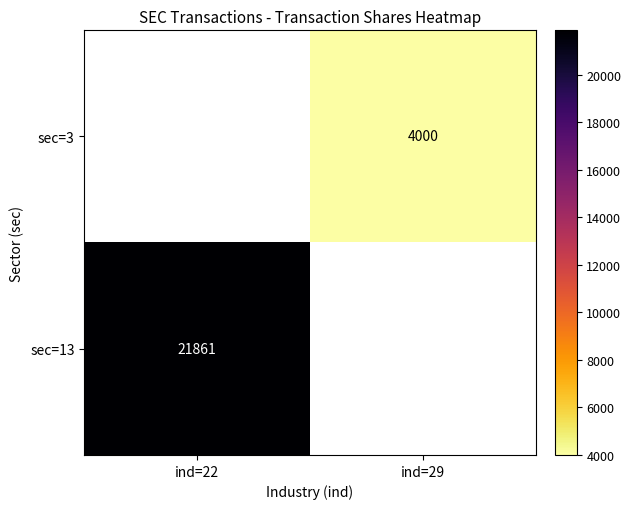

The sec=3 series shows 4000 at ind=29. True or false?

True